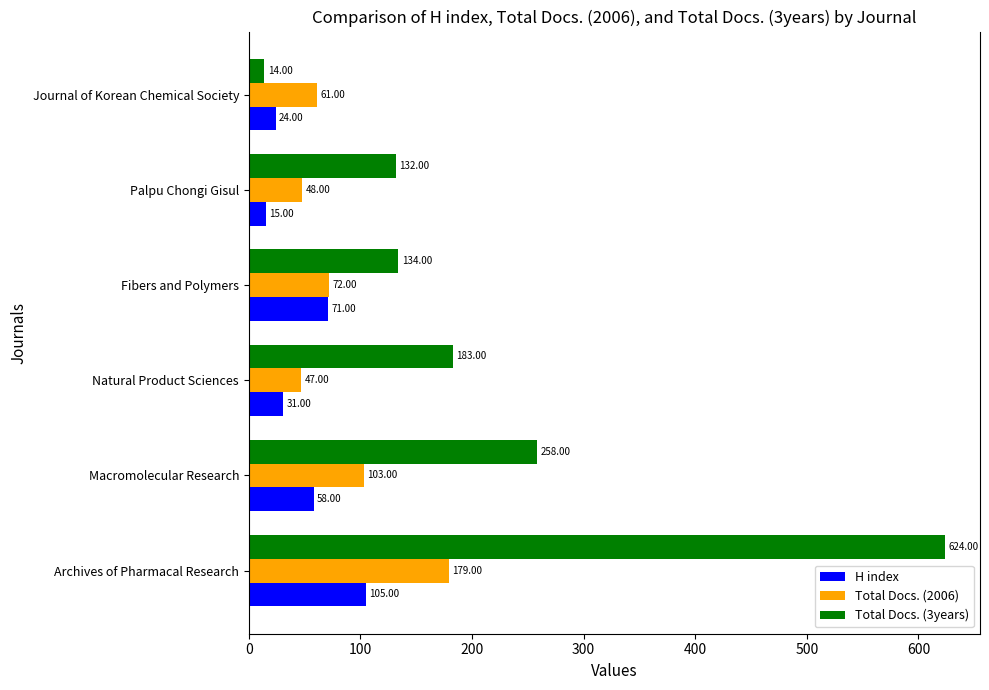

At which label does Total Docs. (2006) reach its peak?

Archives of Pharmacal Research